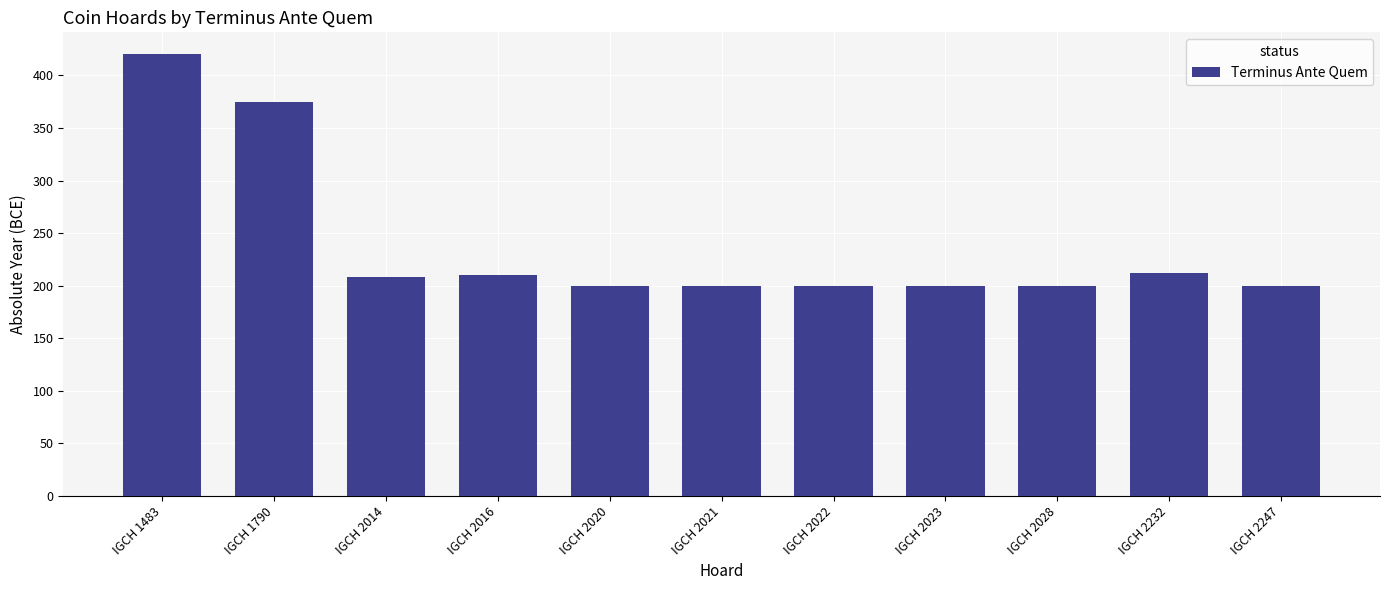

What is the value of the 9th bar from the left?

200